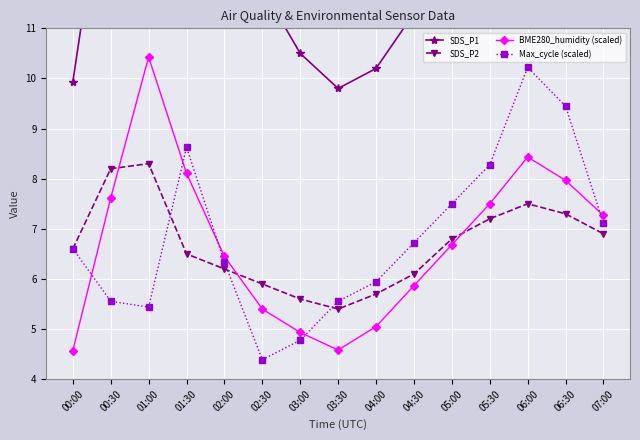

The value of SDS_P1 at 06:00 is 14.1. True or false?

True